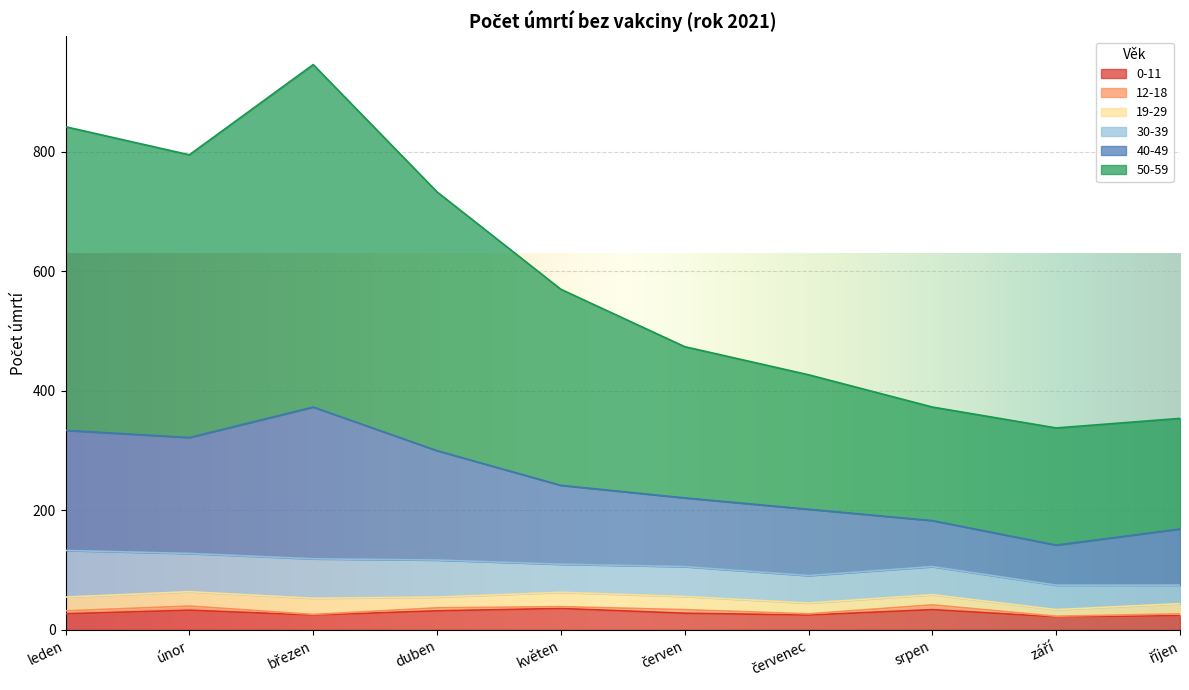

How many lines are shown in the chart?

6